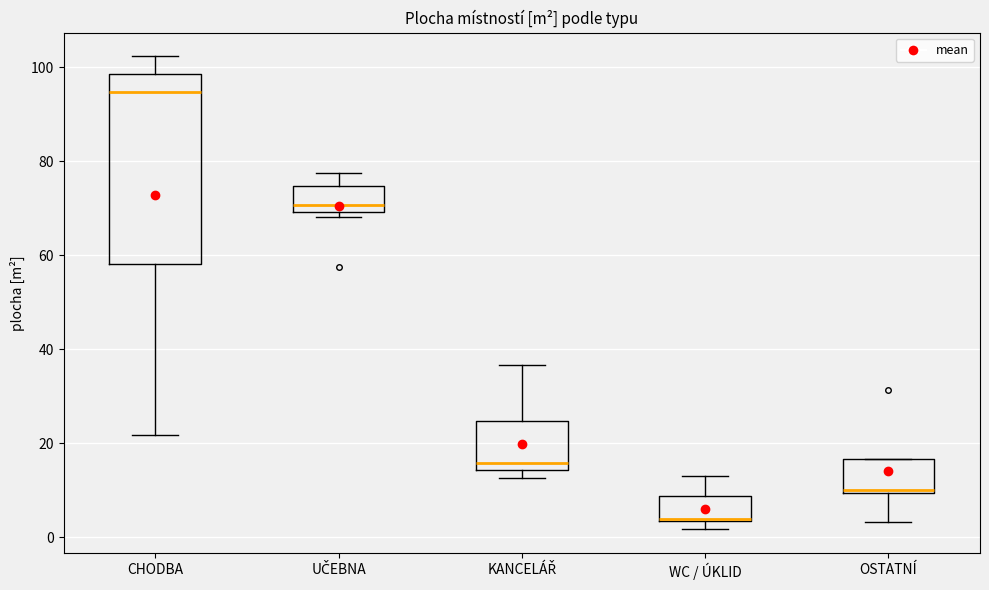

Comparing the boxes themselves (not the whiskers), which one is the tallest?

CHODBA